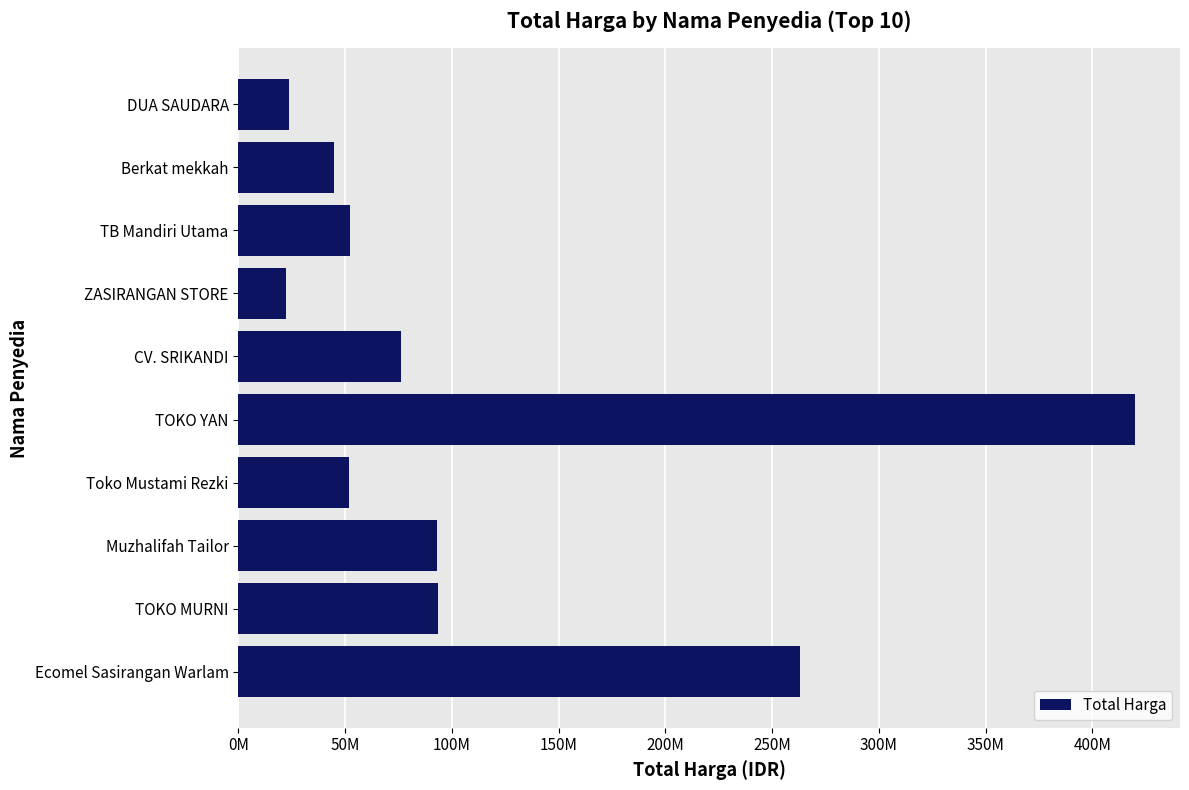

Does the chart contain any negative values?

No